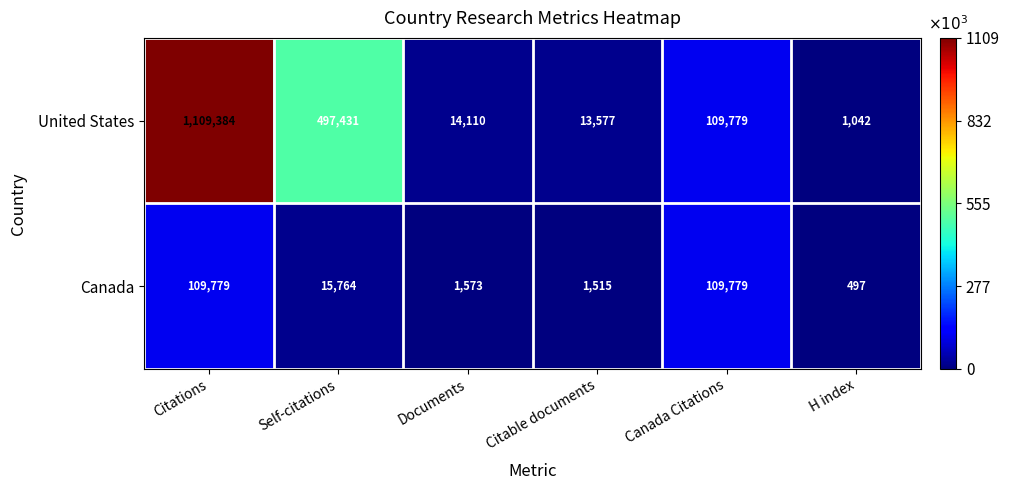

Rank the series at Citations from highest to lowest value.

United States, Canada